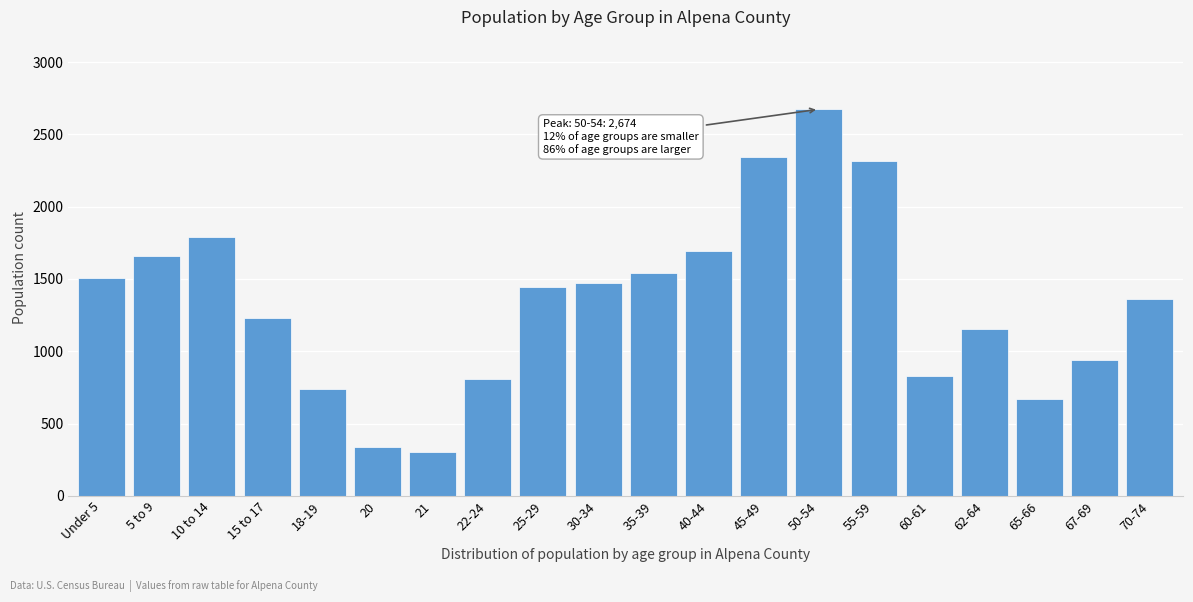

Reading left to right, list all the values displayed in this chart.

Under 5=1508	5 to 9=1656	10 to 14=1792	15 to 17=1233	18-19=736	20=336	21=300	22-24=808	25-29=1447	30-34=1469	35-39=1540	40-44=1693	45-49=2346	50-54=2674	55-59=2313	60-61=828	62-64=1154	65-66=671	67-69=942	70-74=1365